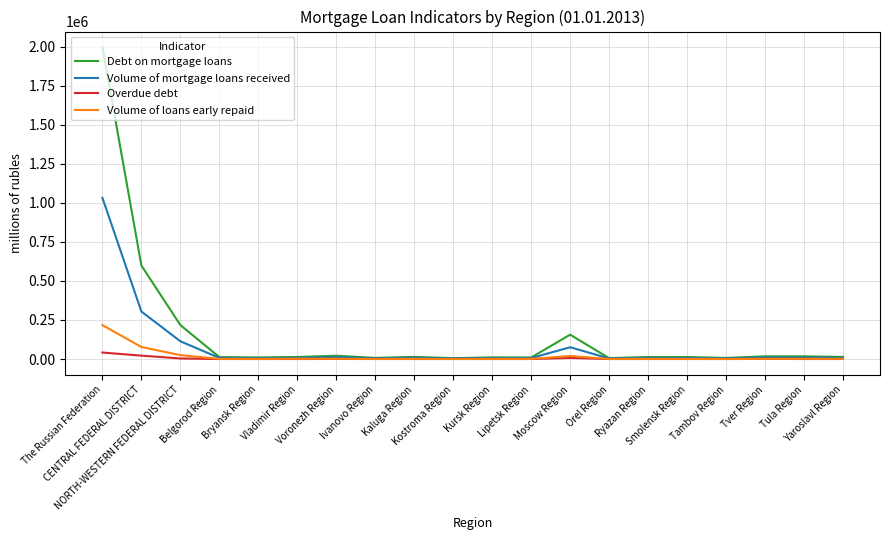

What value does the Volume of loans early repaid series have at Tver Region?

1213